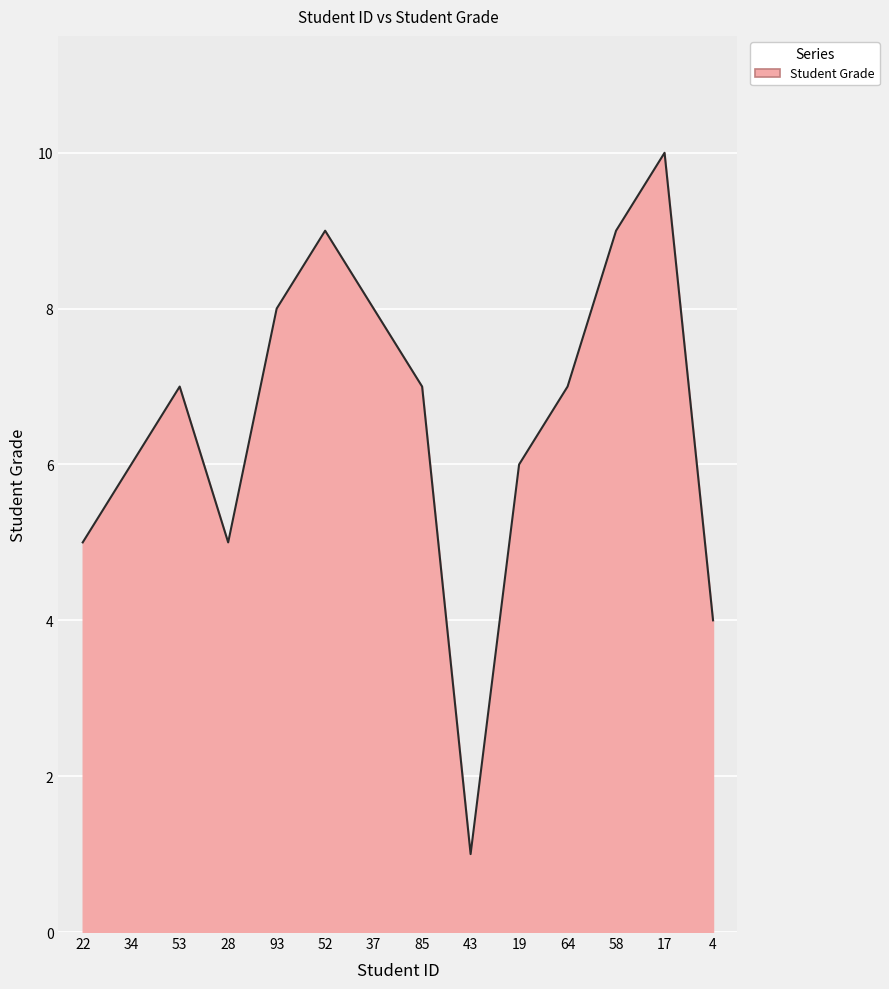

What is the sum of the values at 22 and 58?

14